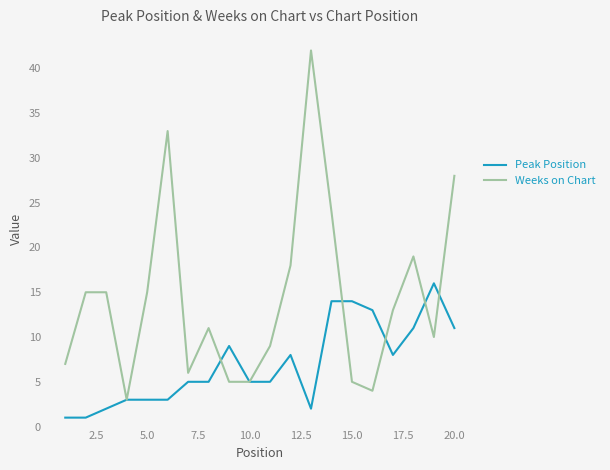

What is the sum of all Weeks on Chart values?

287